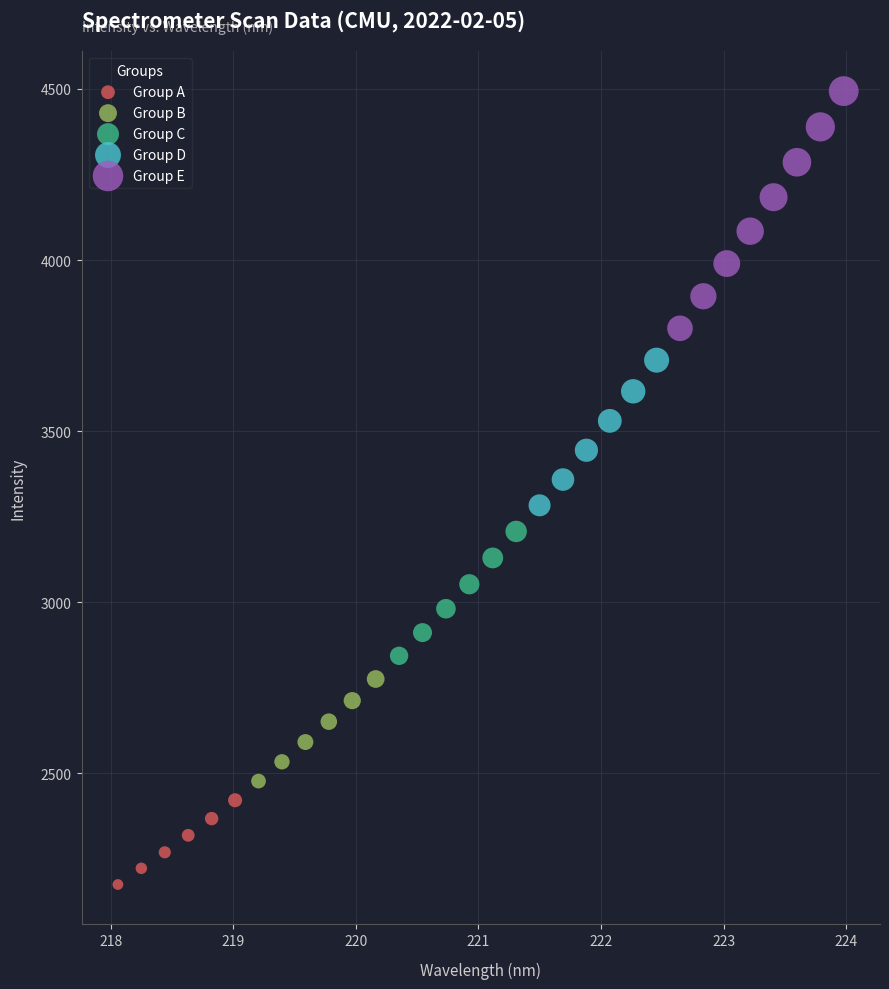

Which series has the largest Y range (max minus min)?

Group E